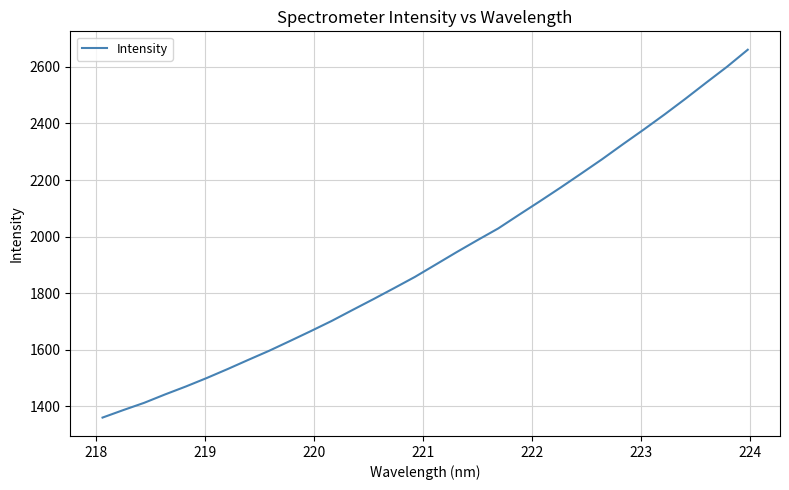

What is the difference between the maximum and minimum values?

1299.7